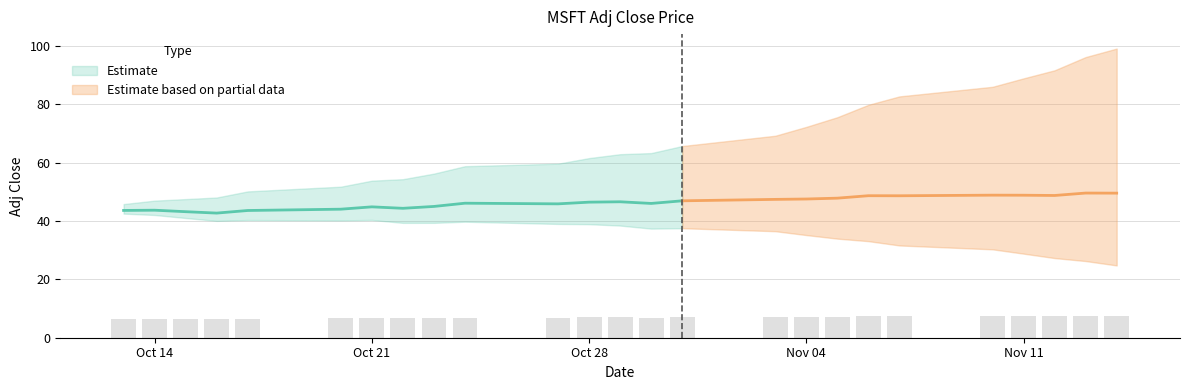

What is the difference between the maximum and minimum values?

1.0